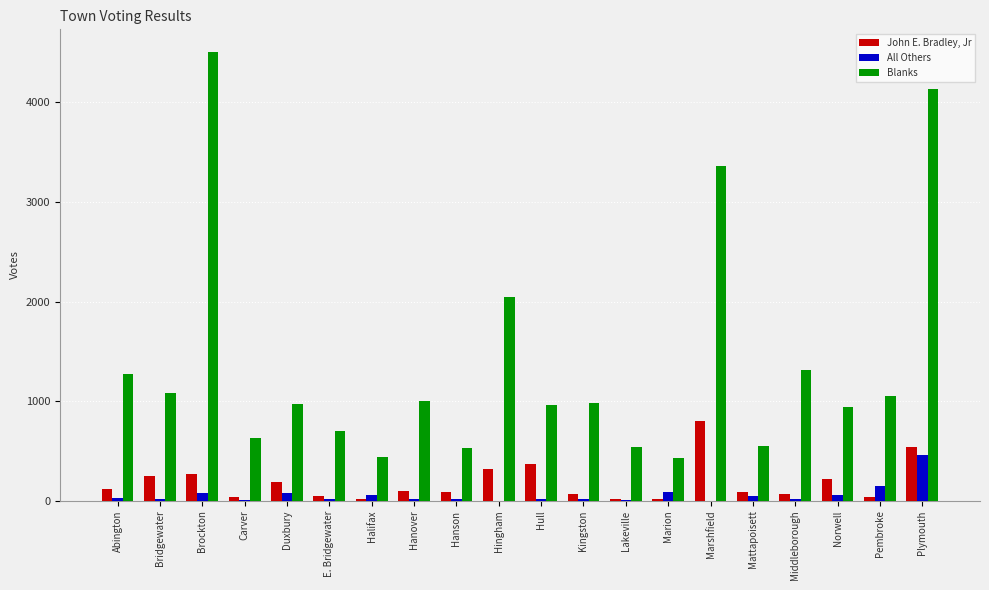

Is it true that John E. Bradley, Jr equals 373 at Hull?

True